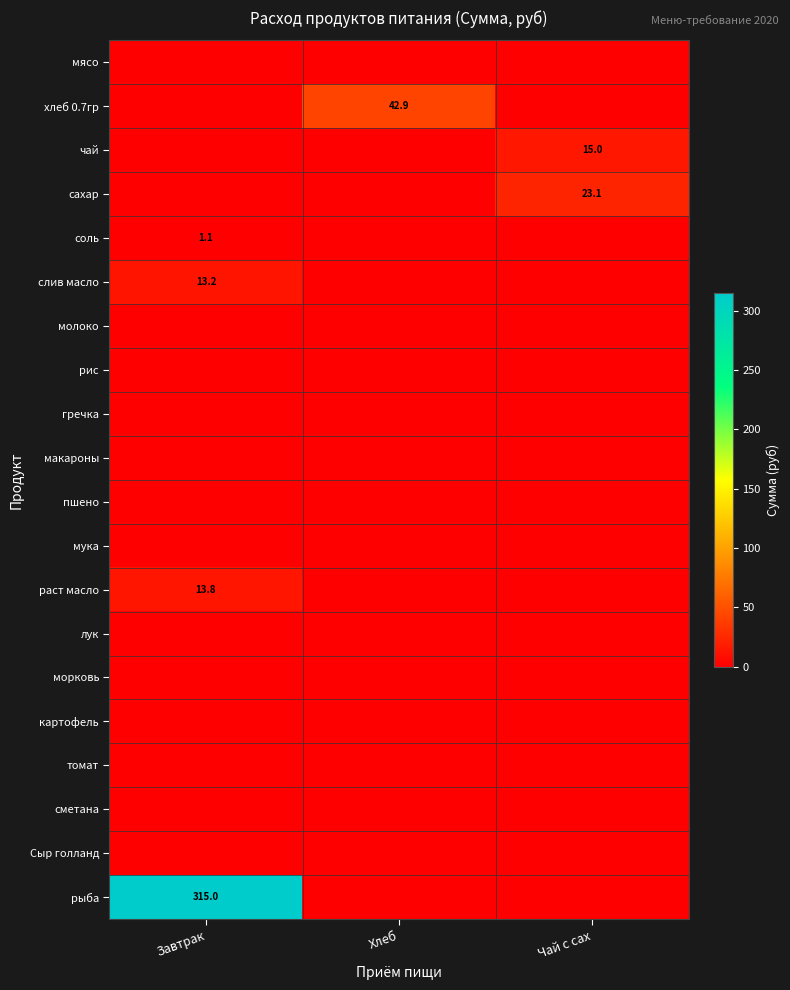

Rank the series by their maximum value, from highest to lowest.

рыба, хлеб 0.7гр, сахар, чай, раст масло, слив масло, соль, мясо, молоко, рис, гречка, макароны, пшено, мука, лук, морковь, картофель, томат, сметана, Сыр голланд